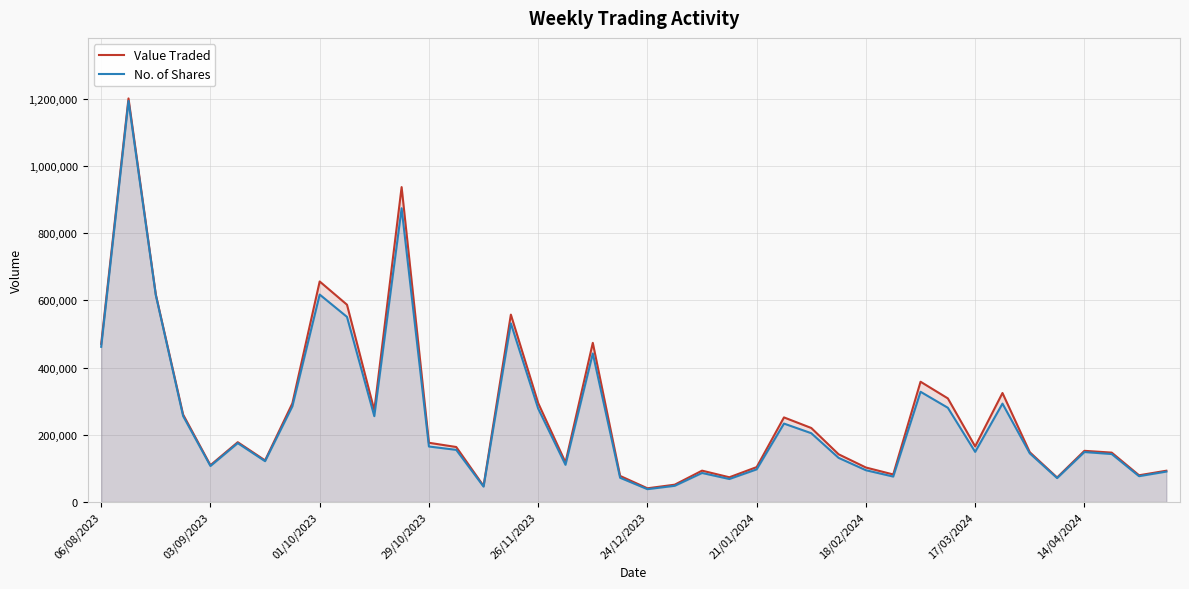

True or false: No. of Shares and Value Traded cross at least once.

False